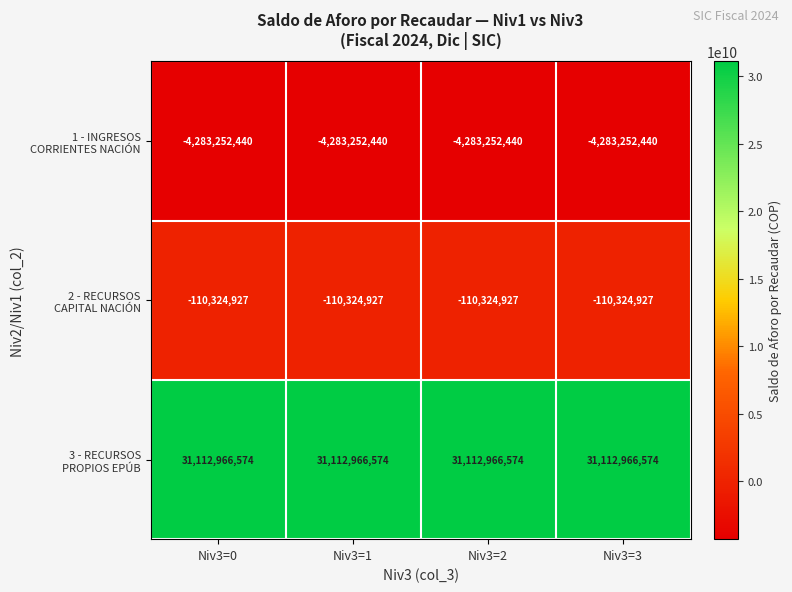

How many series are shown in this chart?

3